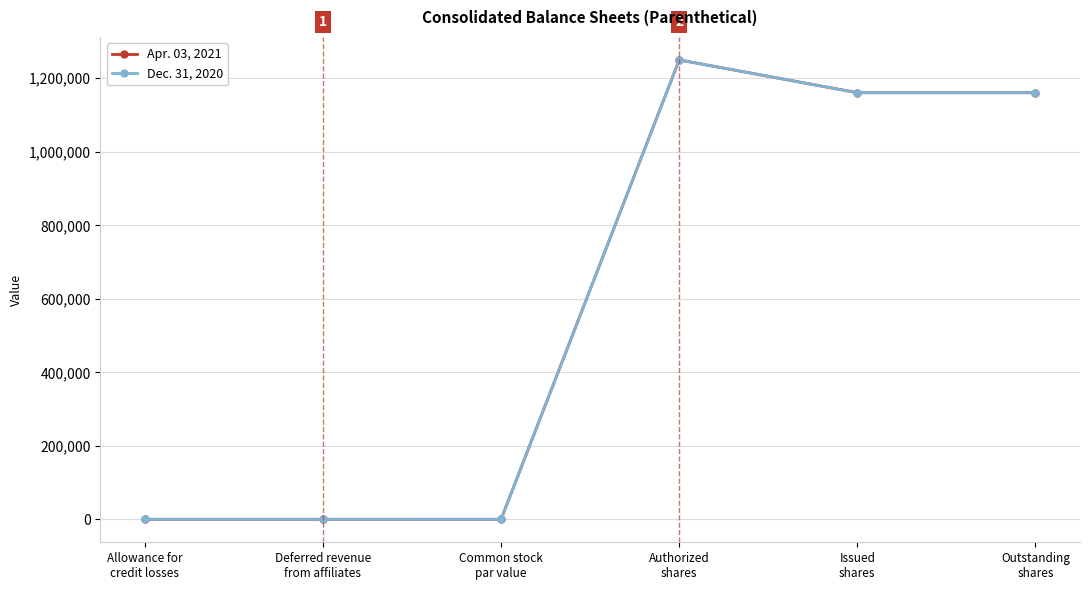

Rank the series by their average value, from lowest to highest.

Apr. 03, 2021, Dec. 31, 2020